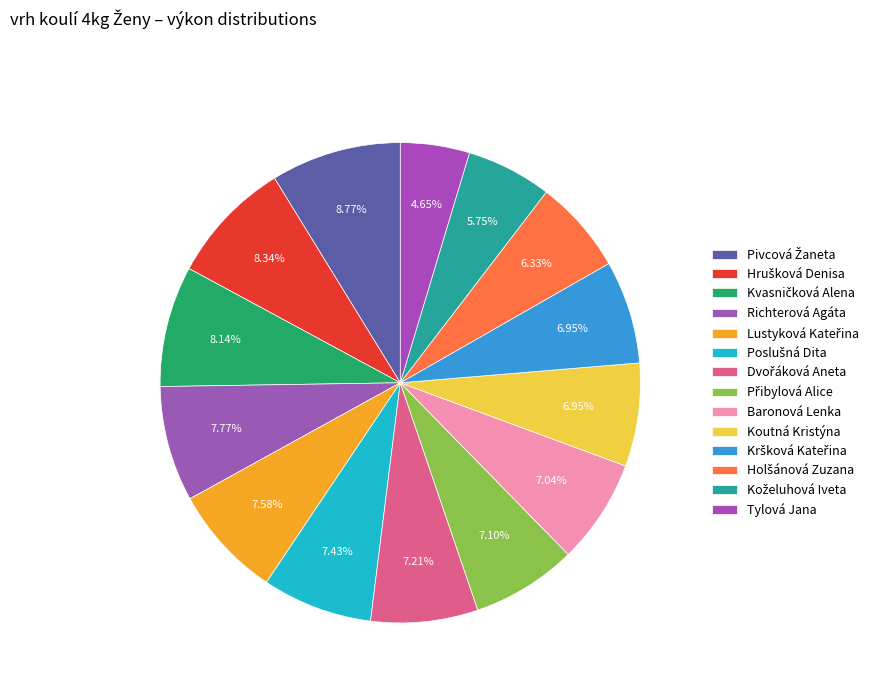

Count the number of slices in the pie.

14